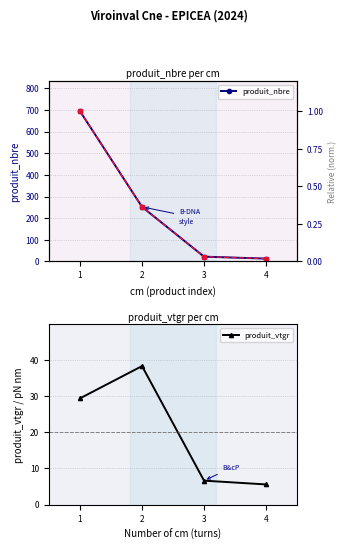

What is the value of the rel. produit_nbre point at the 1st from the left?

1.0